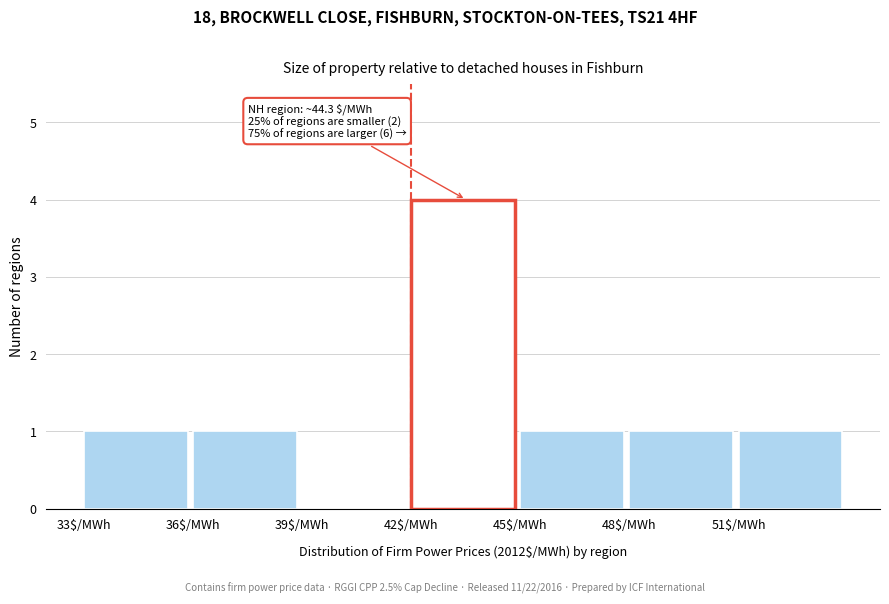

Which range on the x-axis has the tallest bar?

42 to 45